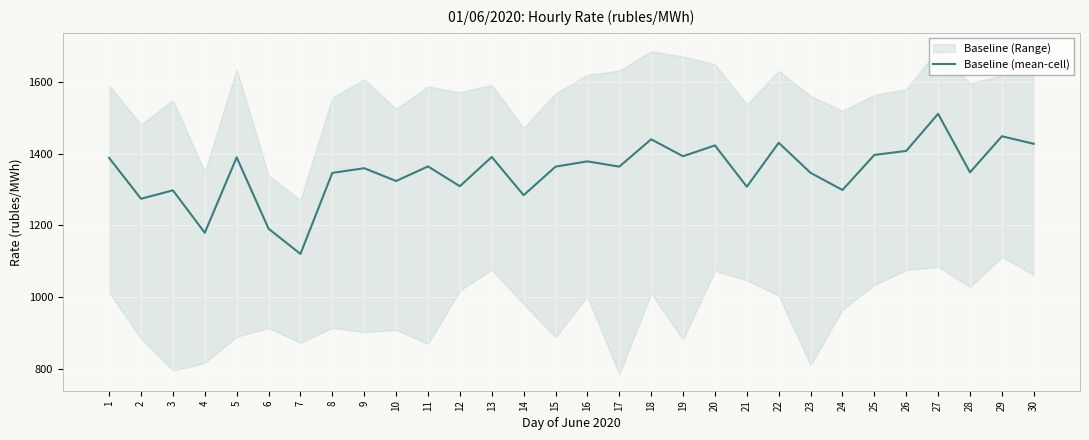

What is the difference between the values at 12 and 26?

98.6